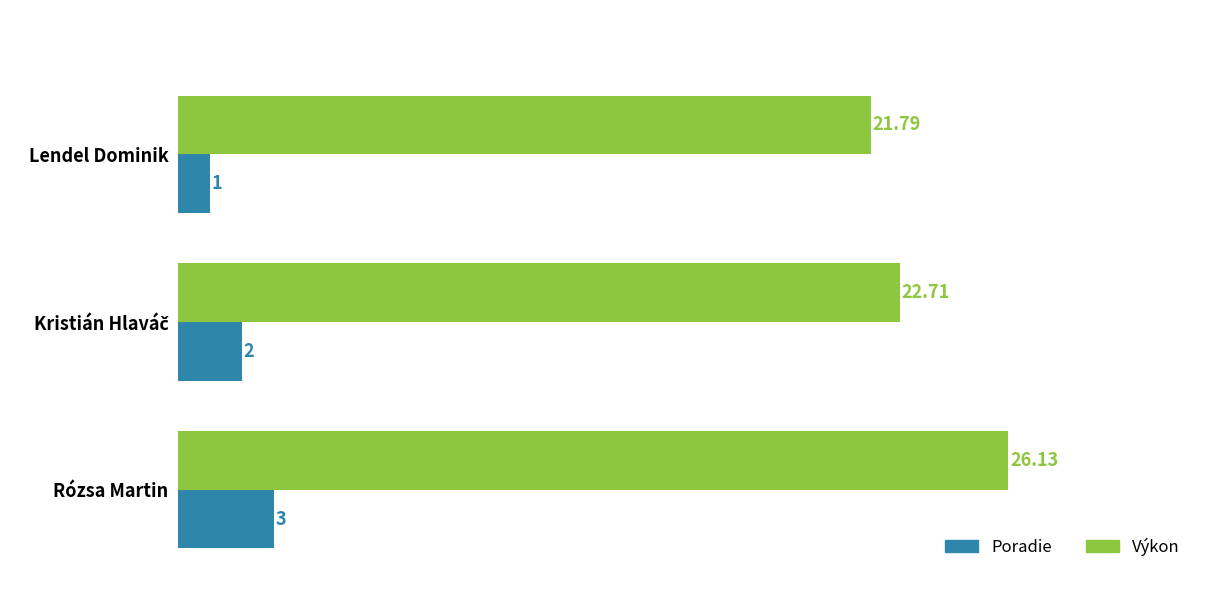

What is the lowest value of the Poradie series?

1.0